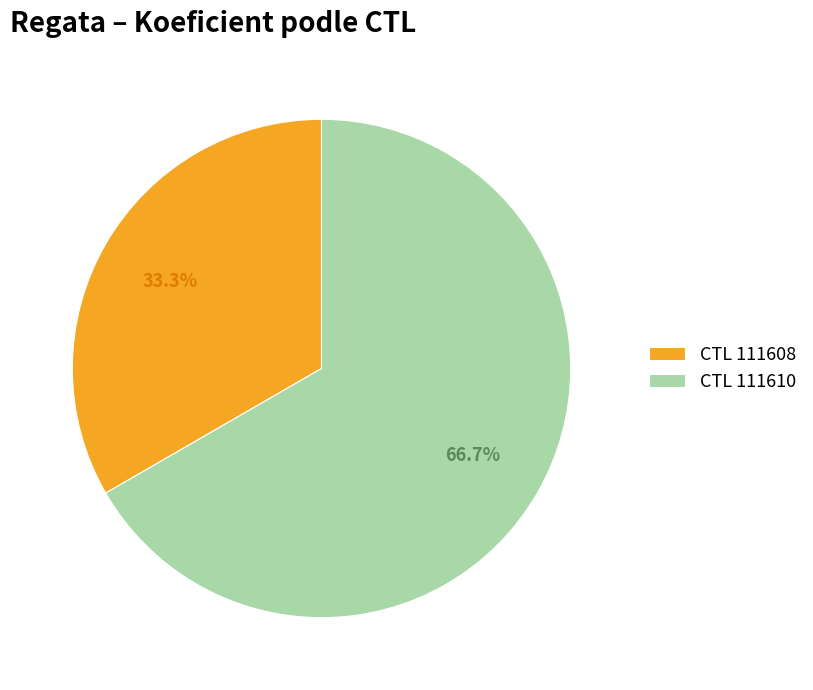

What percentage is NOT represented by CTL 111610?

33.3%